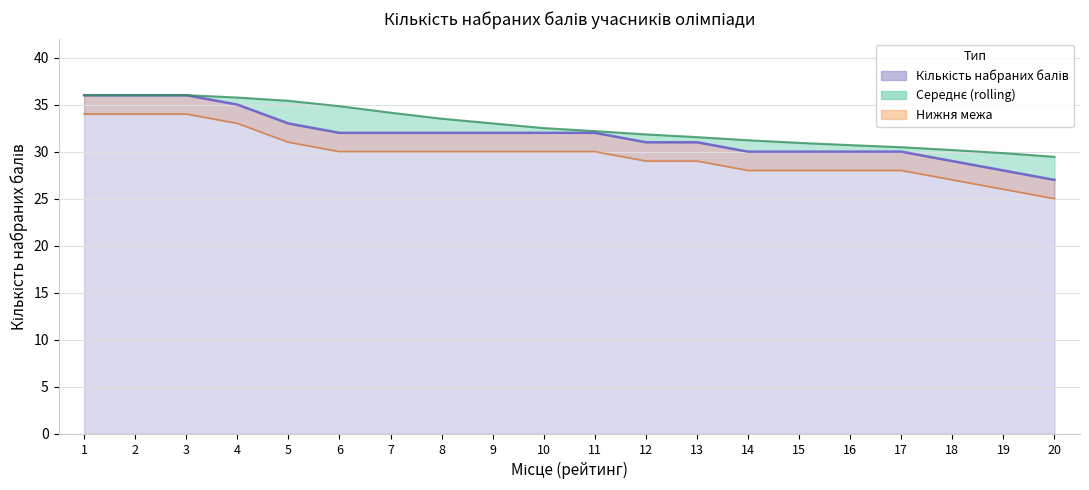

The Середнє (rolling) series shows 12.2 at 5. True or false?

False